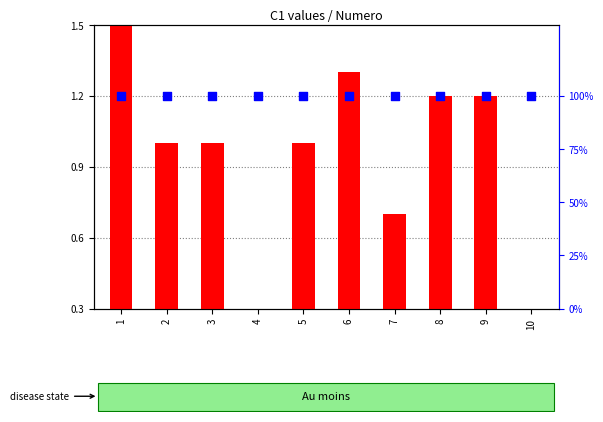

Which series has the largest total across all categories?

percentile rank within the sample